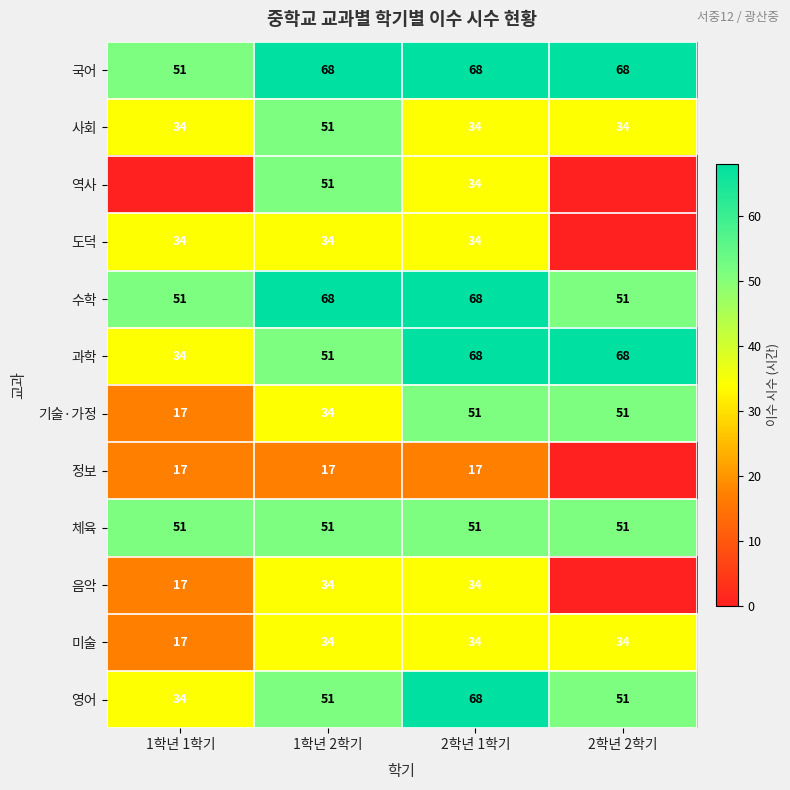

Is it true that 사회 equals 55 at 2학년 2학기?

False